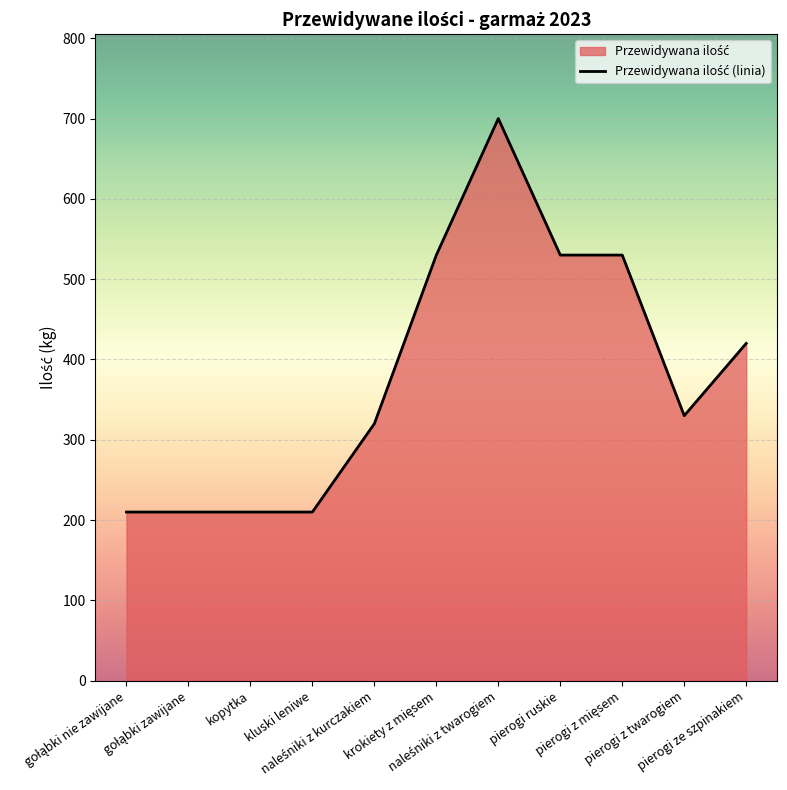

Which category has the highest value across all series?

naleśniki z twarogiem